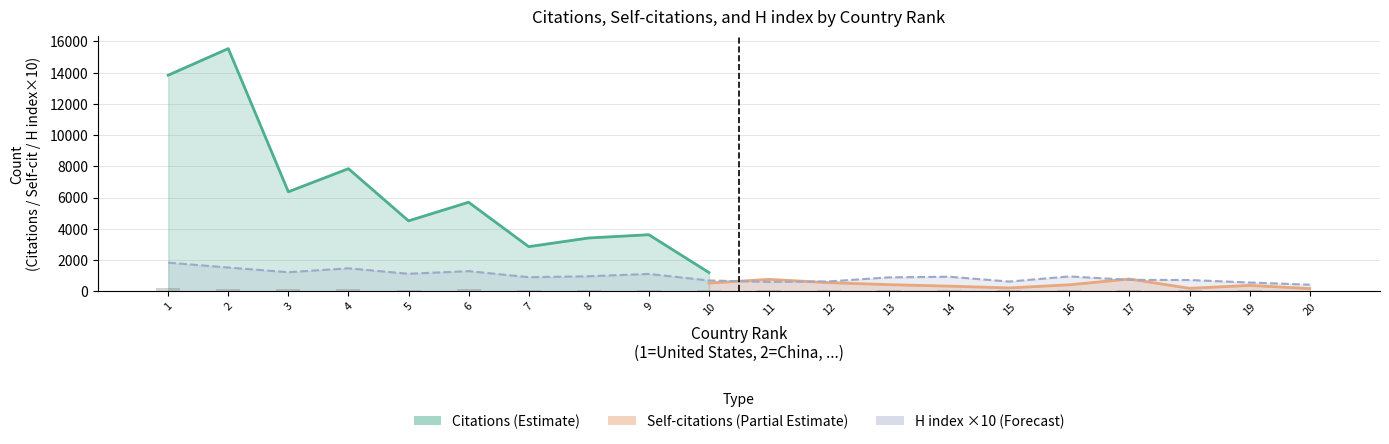

Is it true that the value at 12 is 112?

False